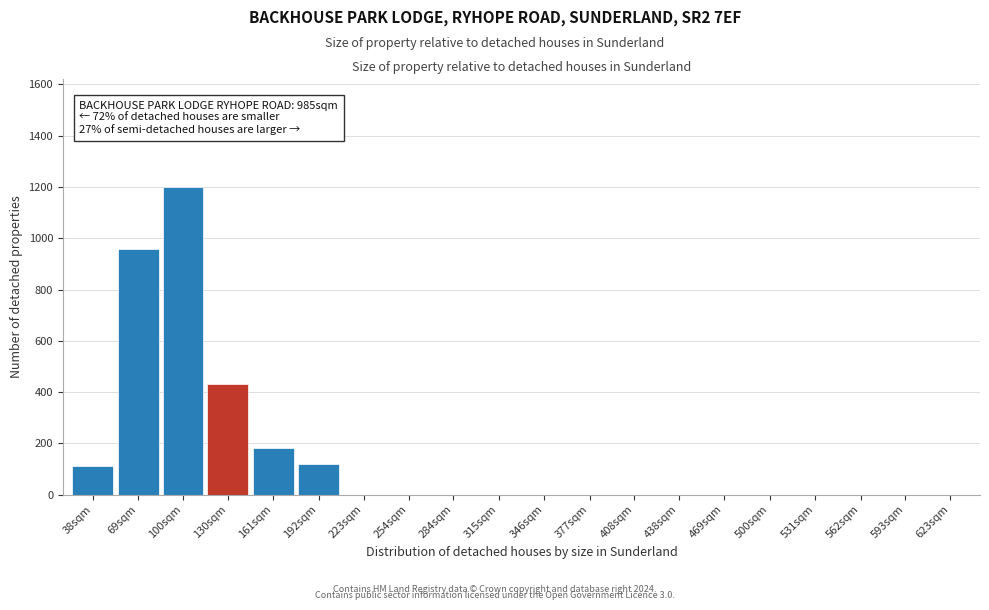

Reading left to right, transcribe all the data shown in this chart.

38sqm=110	69sqm=960	100sqm=1200	130sqm=430	161sqm=180	192sqm=120	223sqm=0	254sqm=0	284sqm=0	315sqm=0	346sqm=0	377sqm=0	408sqm=0	438sqm=0	469sqm=0	500sqm=0	531sqm=0	562sqm=0	593sqm=0	623sqm=0